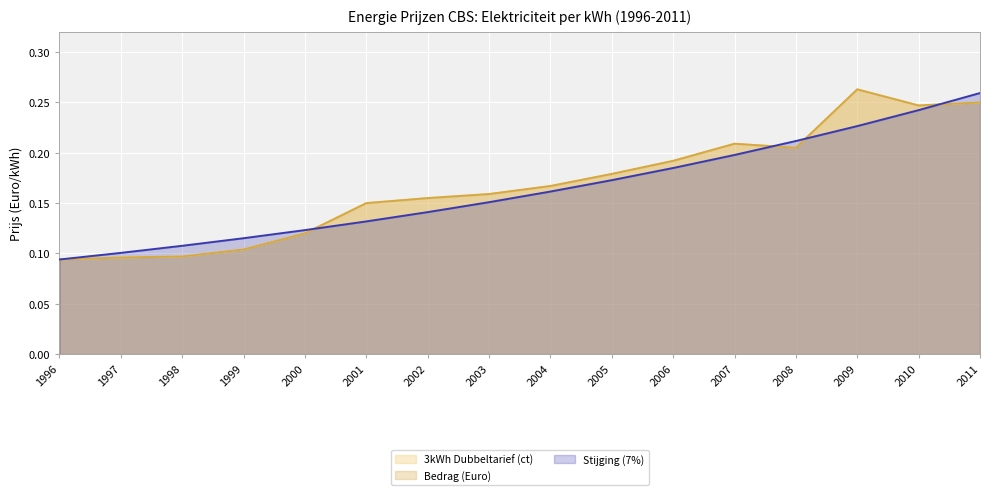

True or false: 3kWh Dubbeltarief (ct) (line) and Bedrag (Euro) (line) intersect in this chart.

False